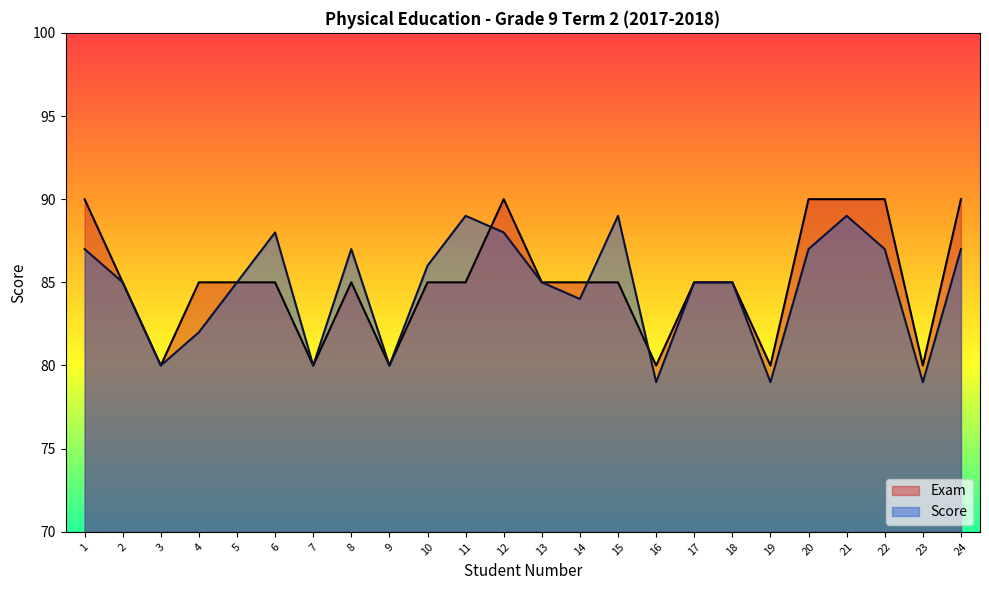

Which label corresponds to the smallest value in the chart?

16